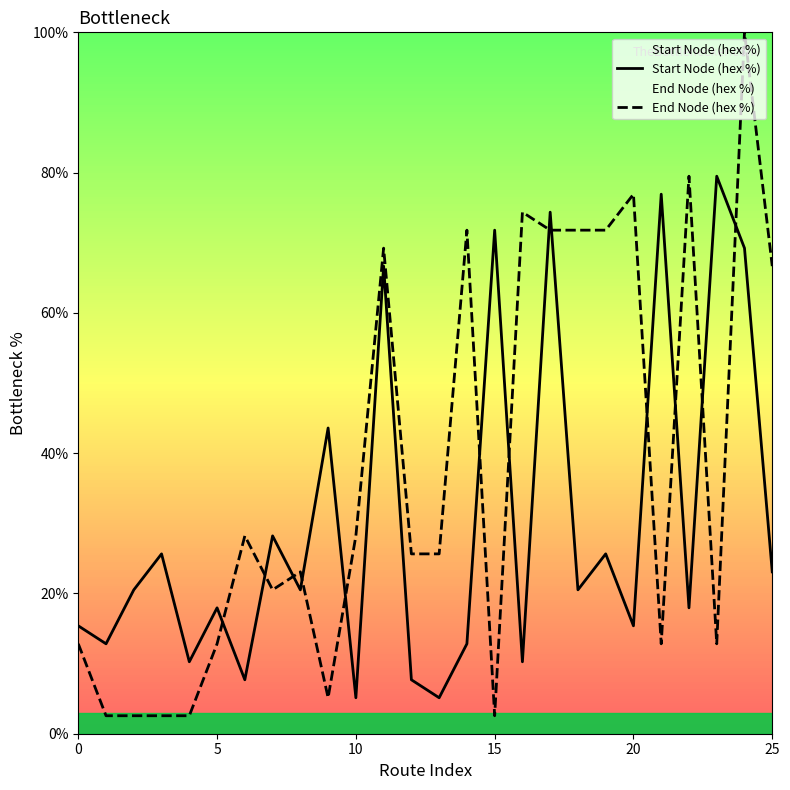

True or false: Start Node (hex %) and End Node (hex %) intersect in this chart.

True